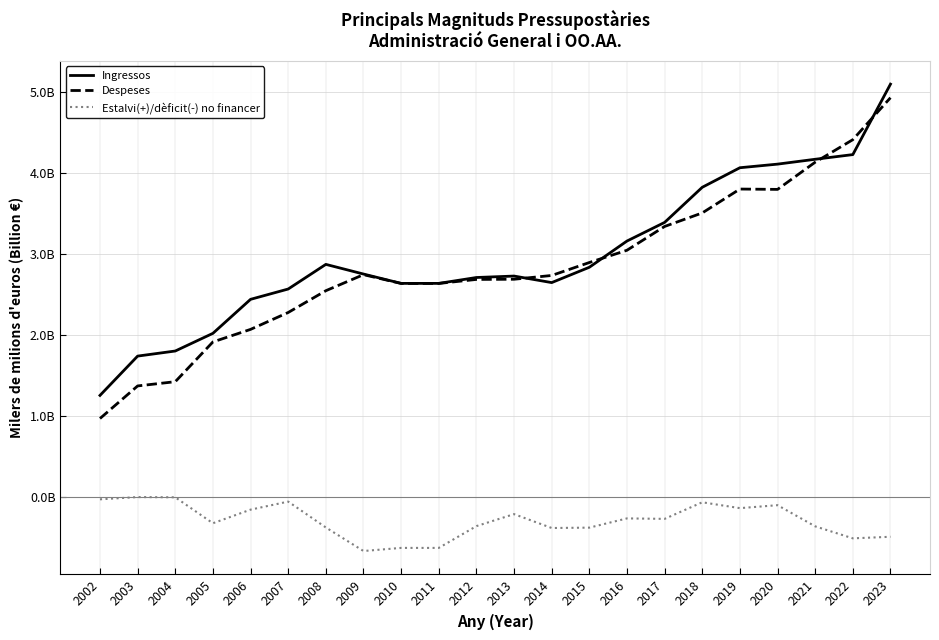

Between 2010 and 2004, which is larger?

2010